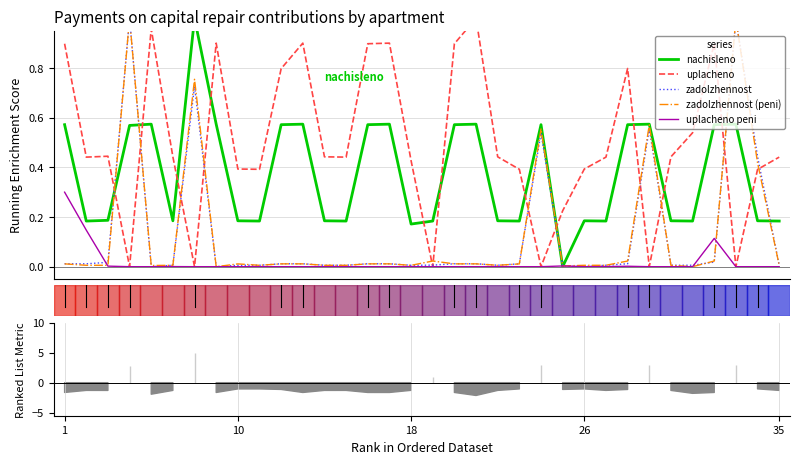

True or false: zadolzhennost (peni) has a value of 0.0 at 18.

True